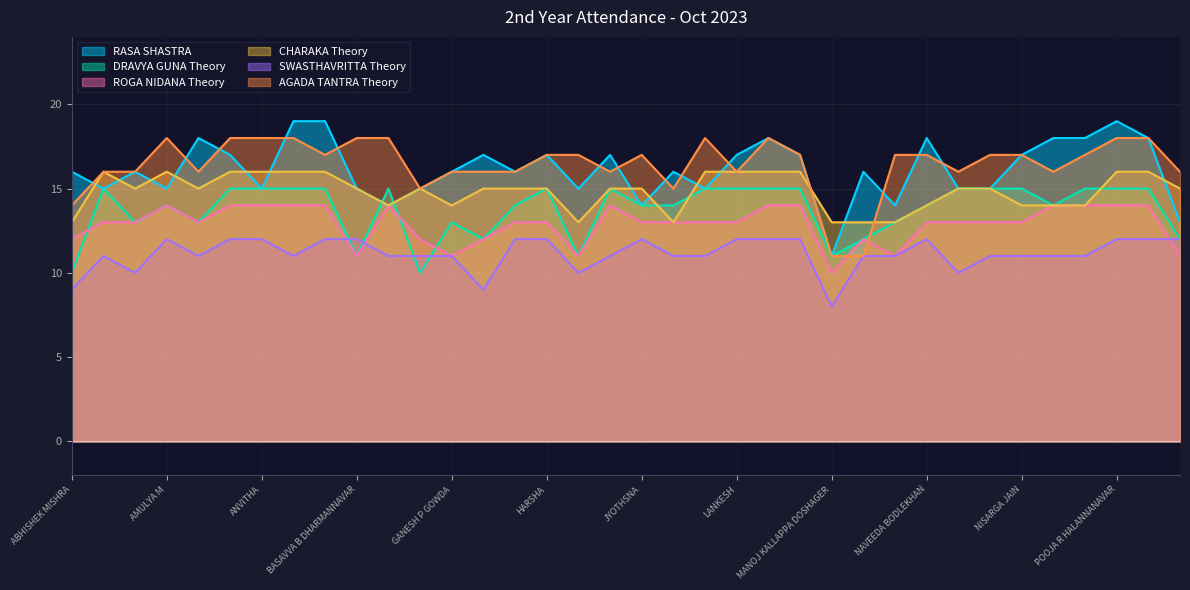

What is the value of the DRAVYA GUNA Theory point at the 1st from the left?

10